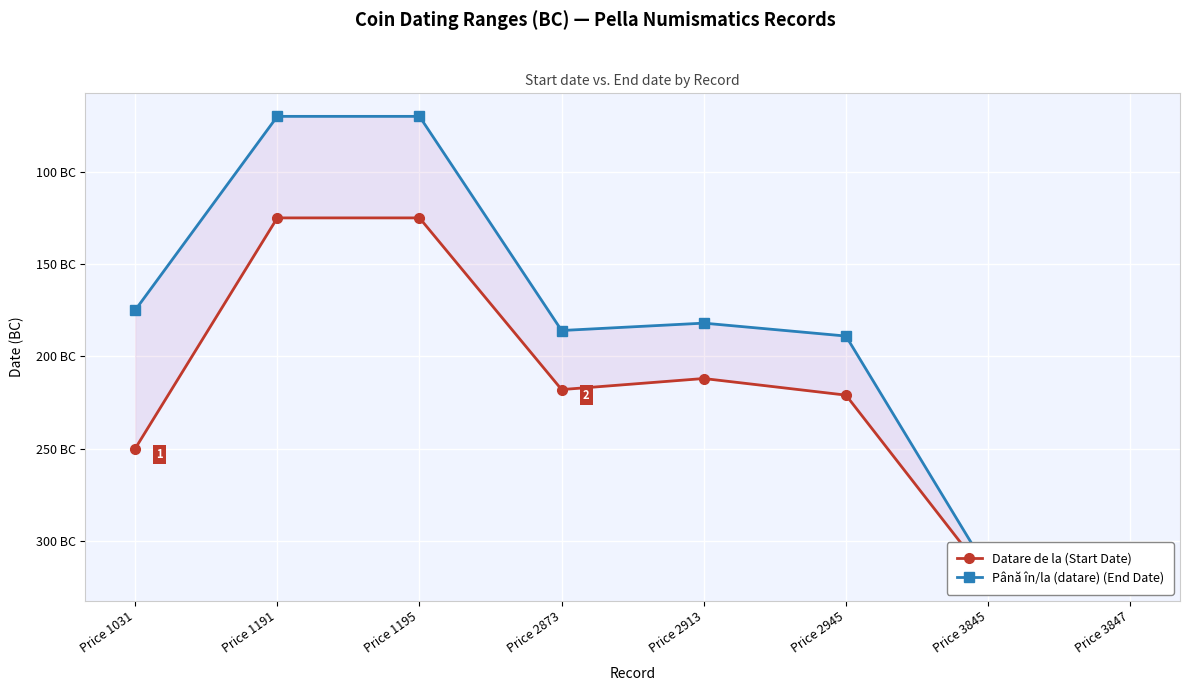

How many series are shown in this chart?

2